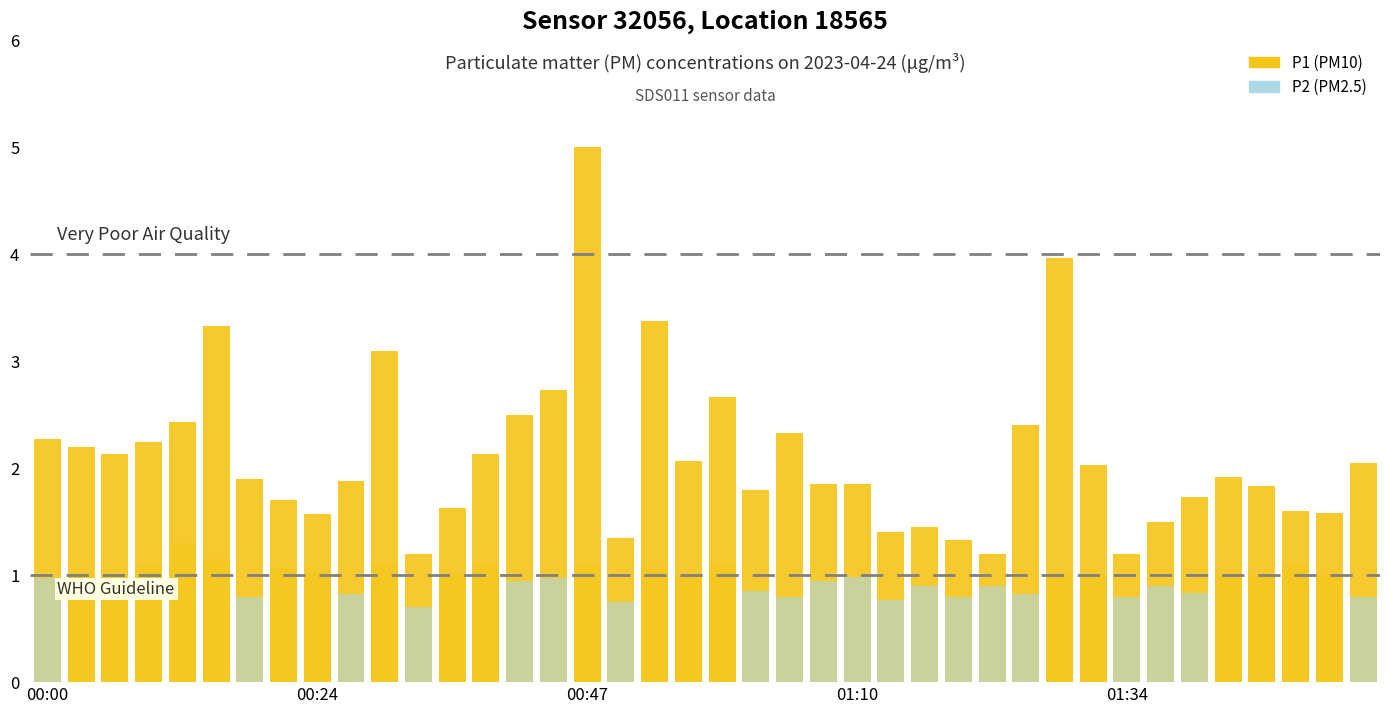

Is the value of P1 at 00:59 greater than the value of P2 at 01:31?

Yes